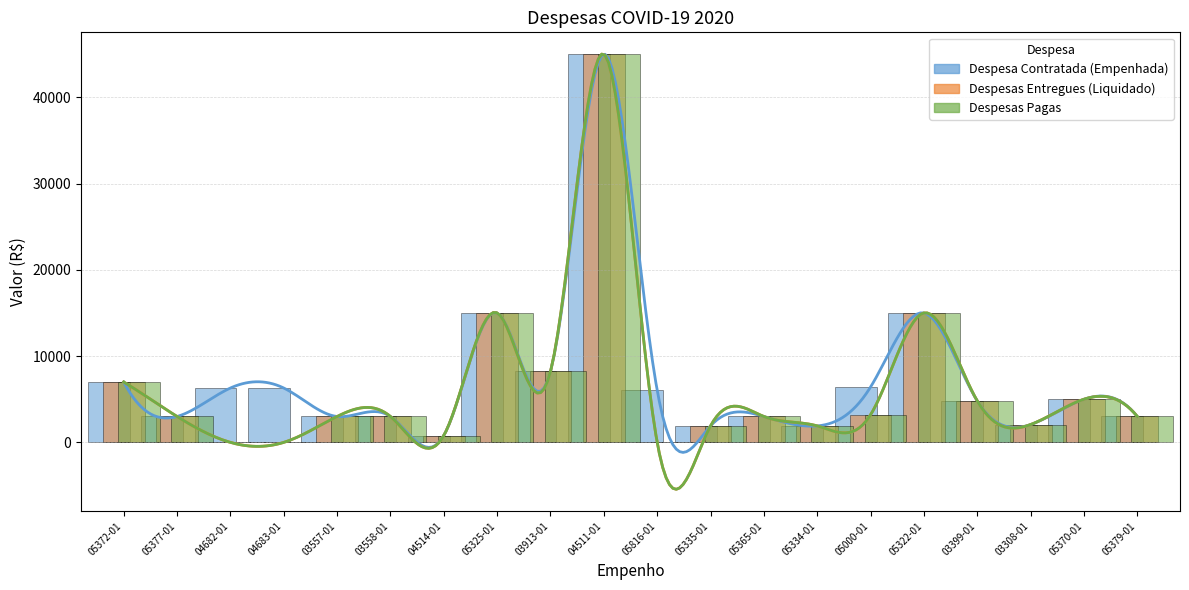

What is the sum of all Despesas Entregues (Liquidado) values?

124900.0